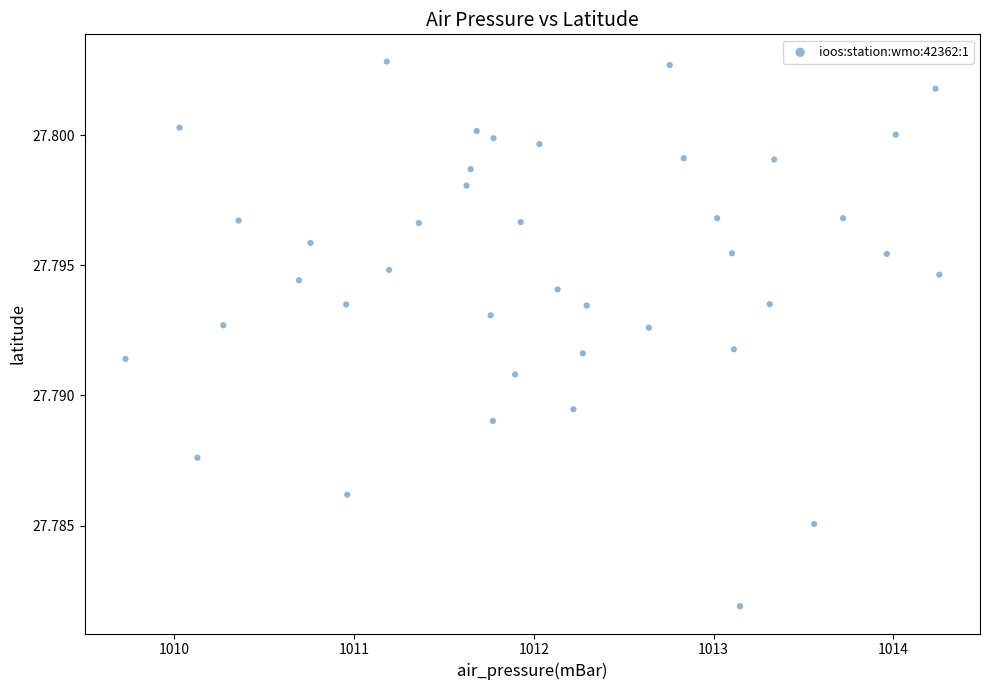

What is the range of X values (max minus min)?

4.5